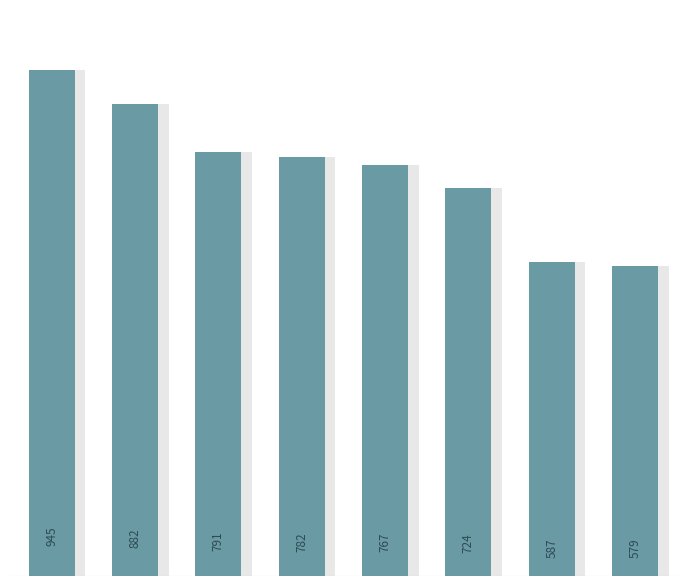

How many values are between 724 and 882?

5